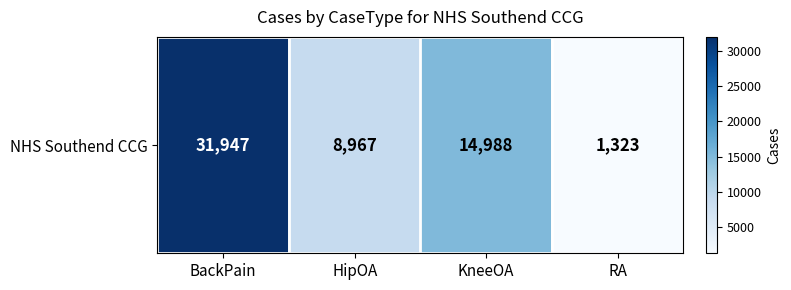

How many categories are shown in the chart?

4